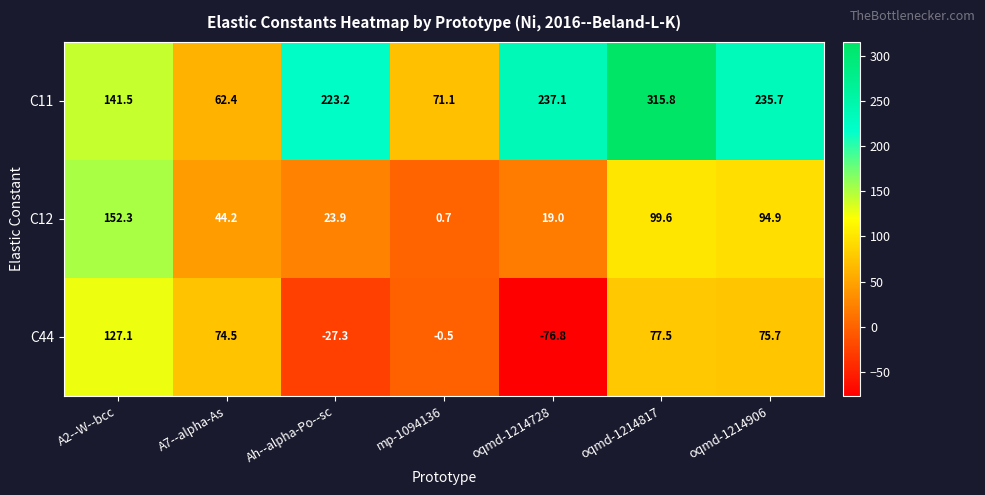

Reading left to right, transcribe all the data shown in this chart.

C11: 141.5	62.4	223.2	71.1	237.1	315.8	235.7
C12: 152.3	44.2	23.9	0.7	19.0	99.6	94.9
C44: 127.1	74.5	-27.3	-0.5	-76.8	77.5	75.7